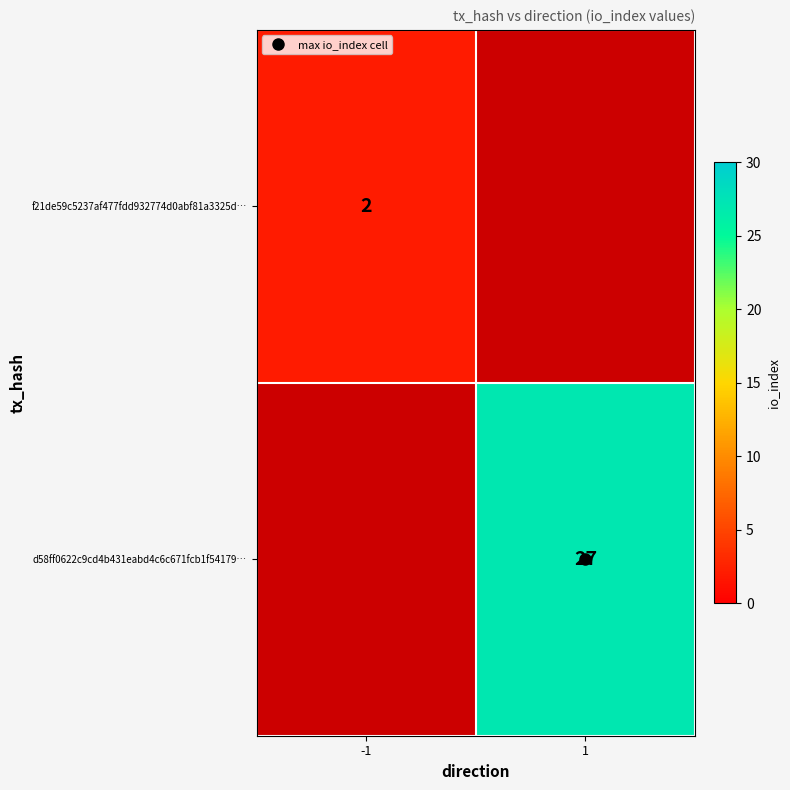

What is the difference between the maximum and minimum values in the f21de59c5237af477fdd932774d0abf81a3325d… series?

2